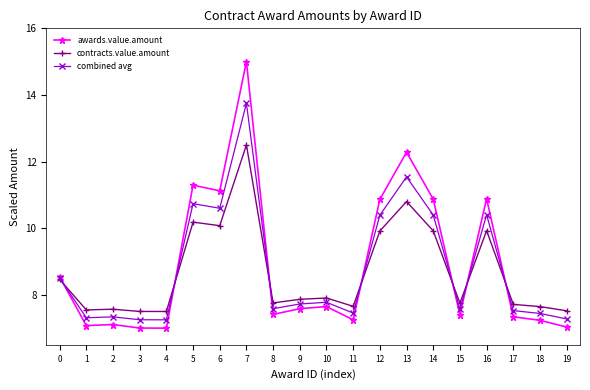

What is the value of the combined avg point at the 19th from the left?

7.4